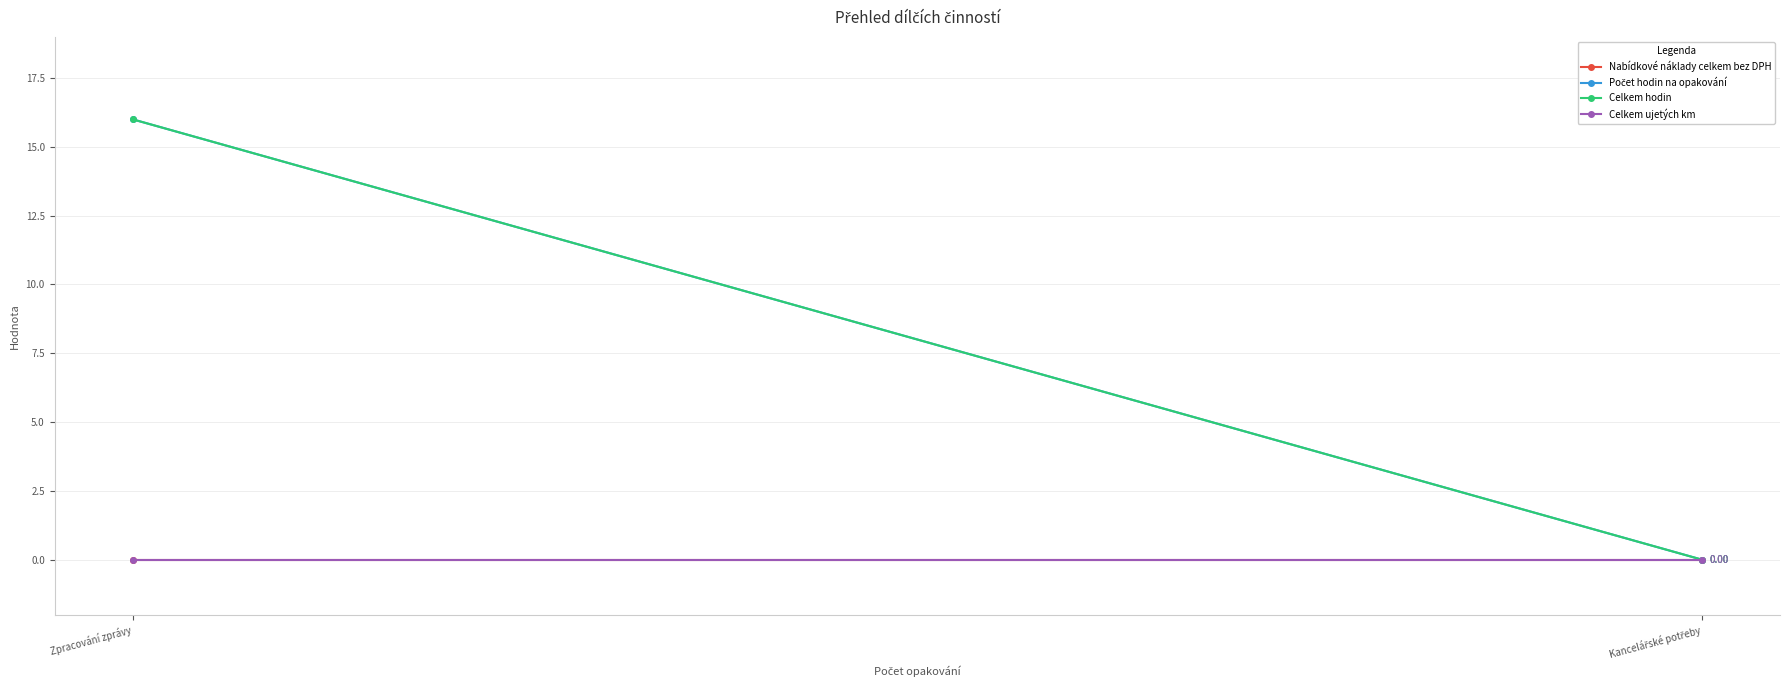

Where is Počet hodin na opakování nearest to the value 8?

Zpracování zprávy